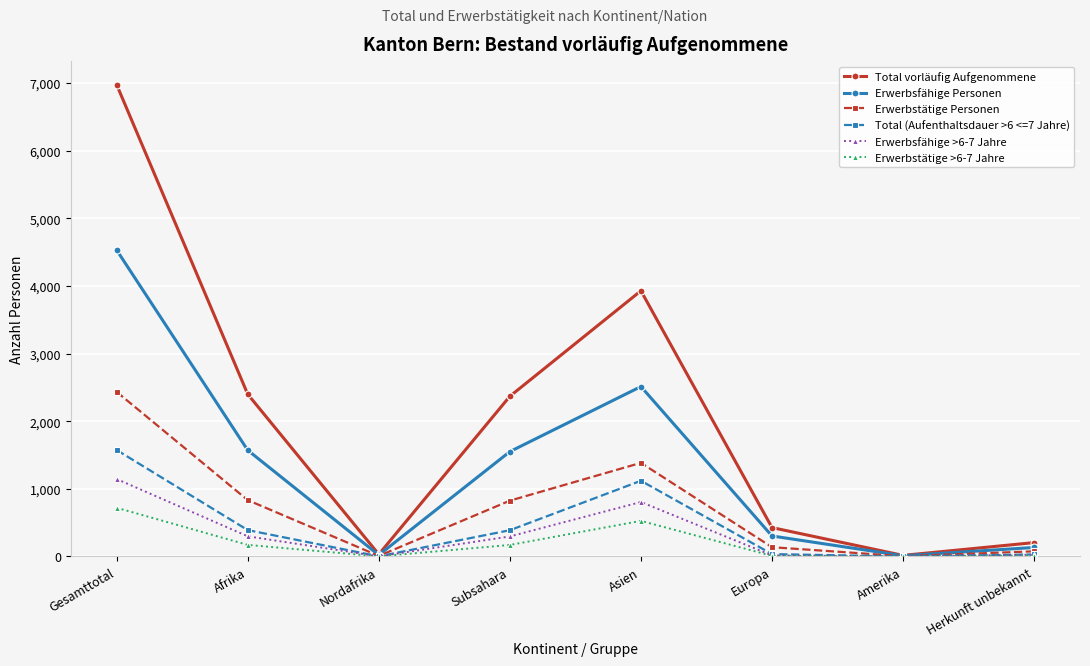

At Gesamttotal, list the series in order from largest to smallest.

Total vorläufig Aufgenommene, Erwerbsfähige Personen, Erwerbstätige Personen, Total (Aufenthaltsdauer >6 <=7 Jahre), Erwerbsfähige >6-7 Jahre, Erwerbstätige >6-7 Jahre